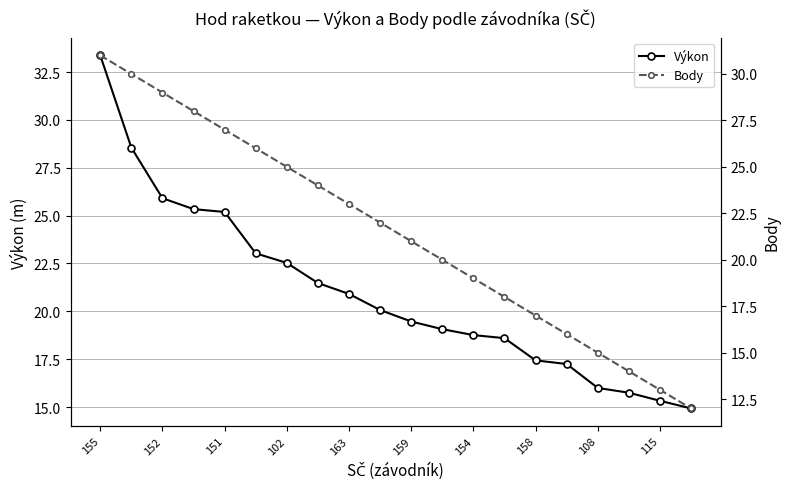

Which category has the highest value in the Výkon series?

155